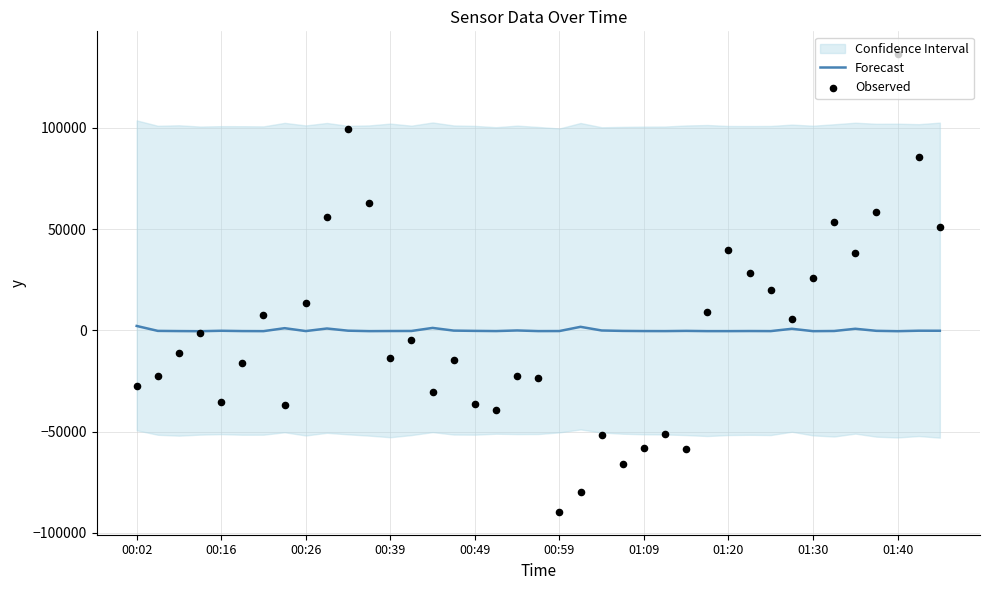

What is the total value across all series at 35?

58245.8